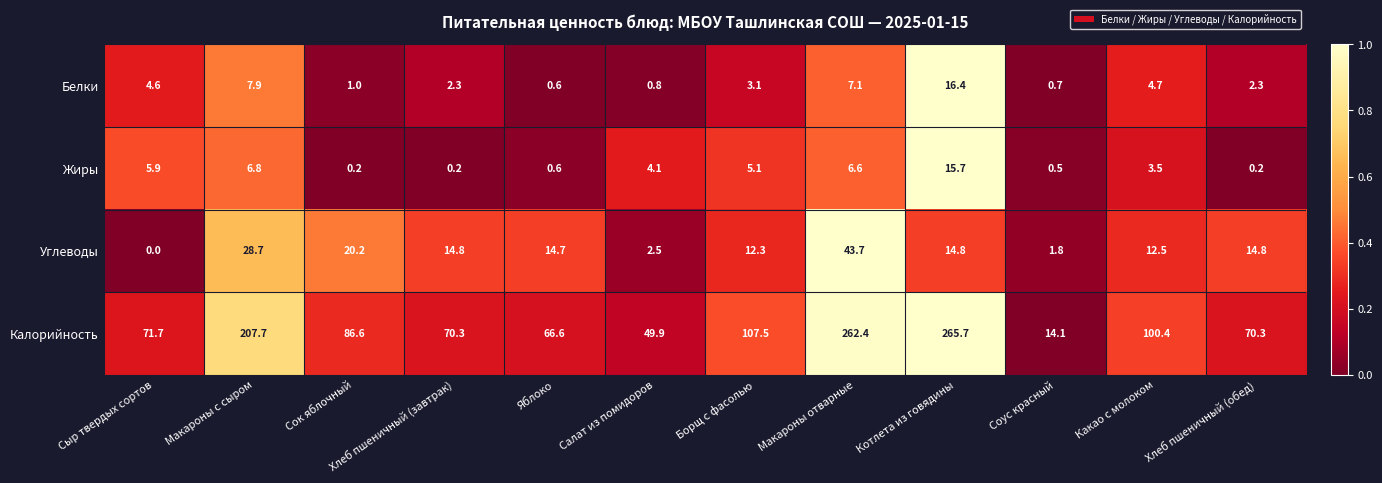

What is the difference between the maximum and second lowest values in the Углеводы series?

41.9